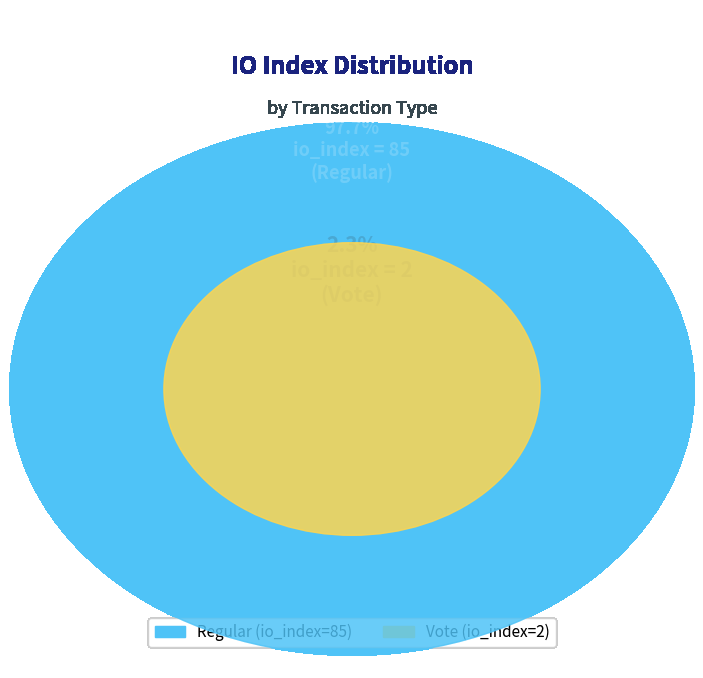

How many segments does this pie chart have?

2